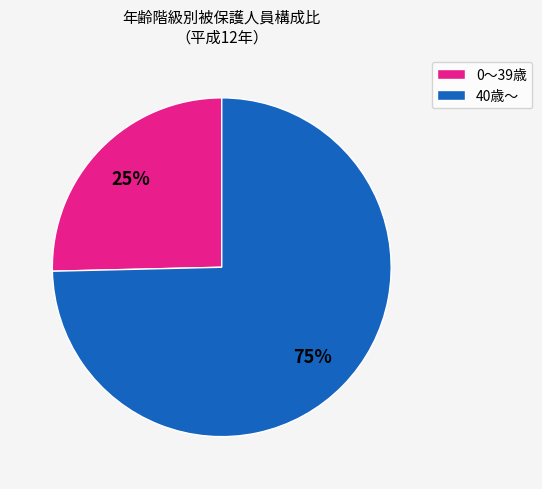

To the nearest percent, what is the average slice percentage?

50%